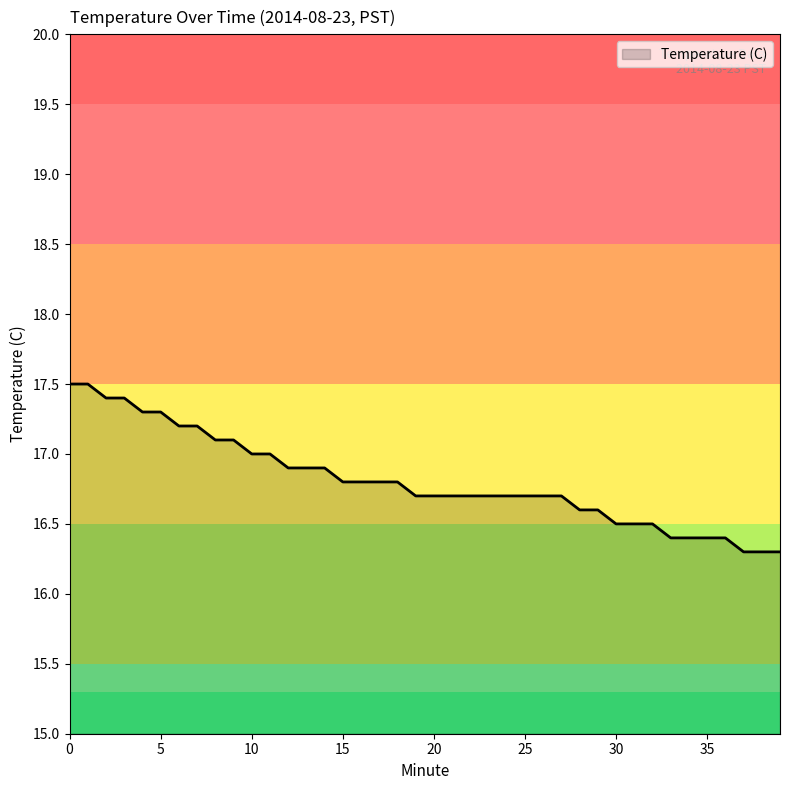

What is the difference between the maximum and minimum values?

1.2